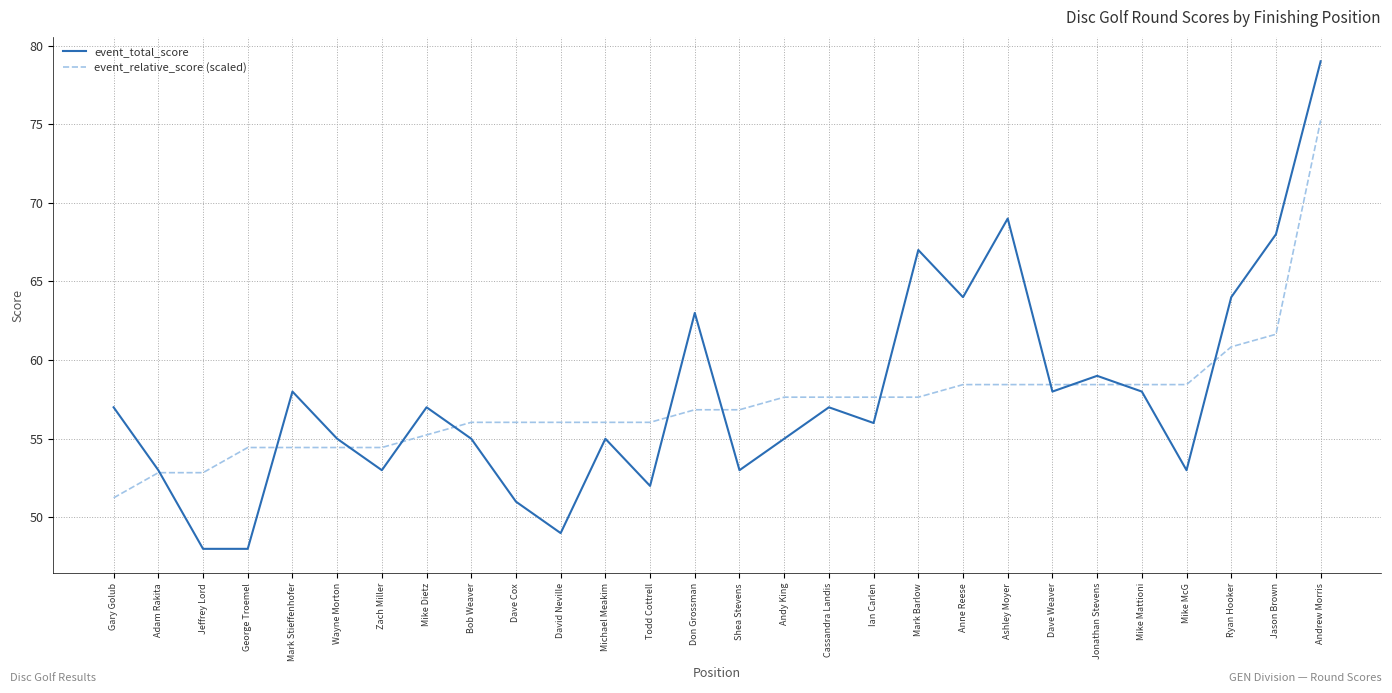

Which series changed the most between Wayne Morton and David Neville?

event_total_score